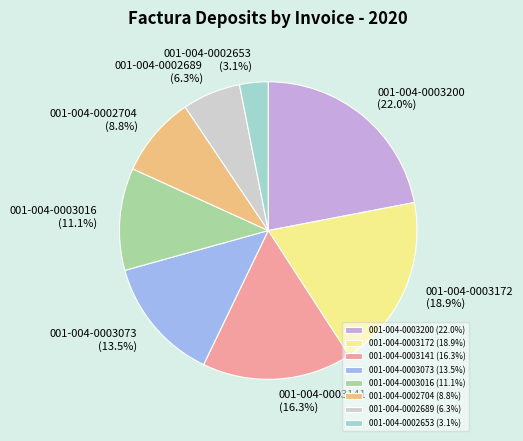

Which category has the smallest portion of the pie?

001-004-0002653